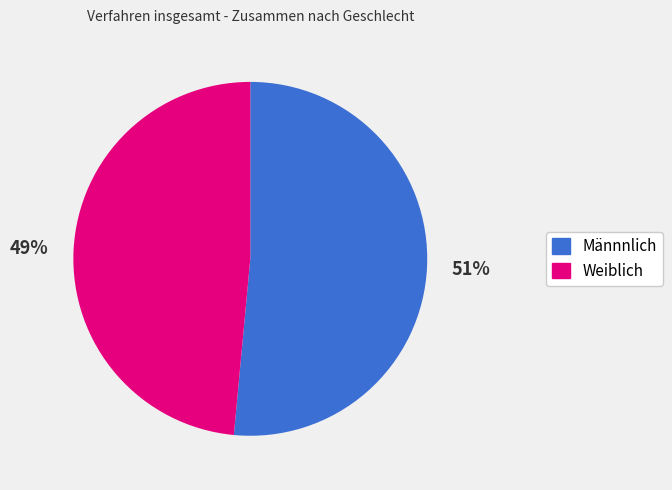

To the nearest percent, what percentage of the pie is Männnlich?

51%